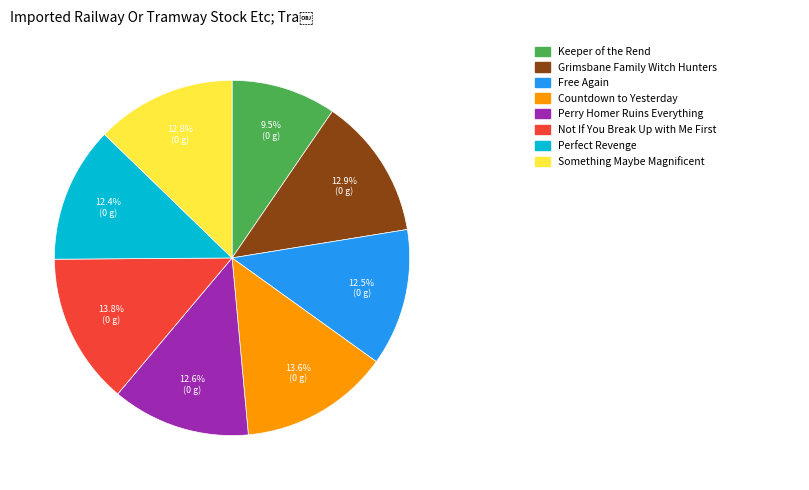

Does any single category account for the majority?

No